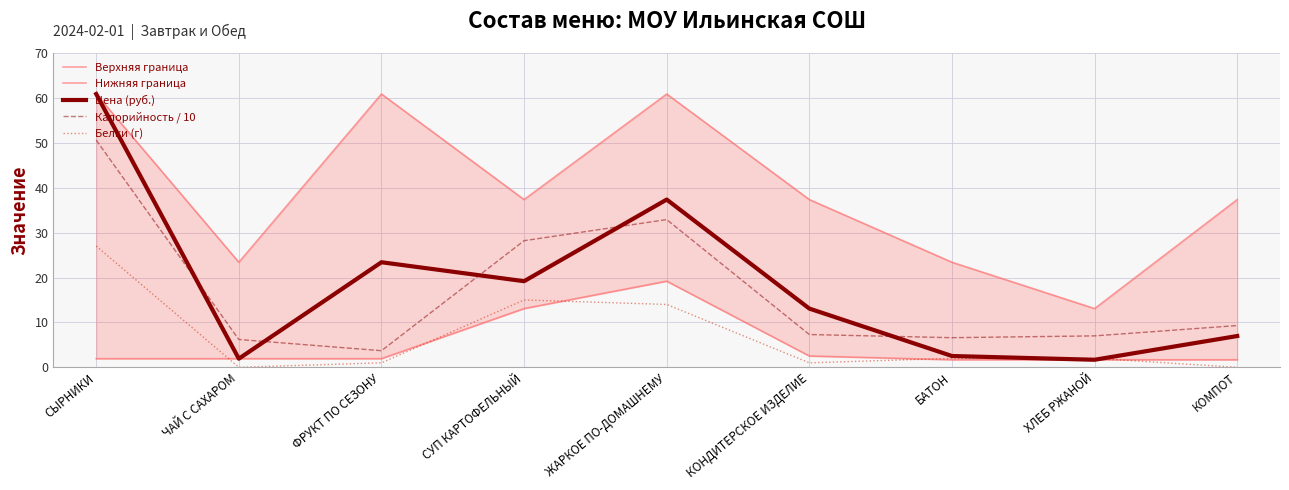

Reading right to left, list all the values displayed in this chart.

Верхняя граница: КОМПОТ=37.4	ХЛЕБ РЖАНОЙ=13.1	БАТОН=23.4	КОНДИТЕРСКОЕ ИЗДЕЛИЕ=37.4	ЖАРКОЕ ПО-ДОМАШНЕМУ=60.9	СУП КАРТОФЕЛЬНЫЙ=37.4	ФРУКТ ПО СЕЗОНУ=60.9	ЧАЙ С САХАРОМ=23.4	СЫРНИКИ=60.9
Нижняя граница: КОМПОТ=1.7	ХЛЕБ РЖАНОЙ=1.7	БАТОН=1.7	КОНДИТЕРСКОЕ ИЗДЕЛИЕ=2.5	ЖАРКОЕ ПО-ДОМАШНЕМУ=19.2	СУП КАРТОФЕЛЬНЫЙ=13.1	ФРУКТ ПО СЕЗОНУ=1.9	ЧАЙ С САХАРОМ=1.9	СЫРНИКИ=1.9
Цена (руб.): КОМПОТ=7.0	ХЛЕБ РЖАНОЙ=1.7	БАТОН=2.5	КОНДИТЕРСКОЕ ИЗДЕЛИЕ=13.1	ЖАРКОЕ ПО-ДОМАШНЕМУ=37.4	СУП КАРТОФЕЛЬНЫЙ=19.2	ФРУКТ ПО СЕЗОНУ=23.4	ЧАЙ С САХАРОМ=1.9	СЫРНИКИ=60.9
Калорийность / 10: КОМПОТ=9.3	ХЛЕБ РЖАНОЙ=7.0	БАТОН=6.6	КОНДИТЕРСКОЕ ИЗДЕЛИЕ=7.3	ЖАРКОЕ ПО-ДОМАШНЕМУ=32.9	СУП КАРТОФЕЛЬНЫЙ=28.2	ФРУКТ ПО СЕЗОНУ=3.7	ЧАЙ С САХАРОМ=6.2	СЫРНИКИ=50.6
Белки (г): КОМПОТ=0.0	ХЛЕБ РЖАНОЙ=2.0	БАТОН=2.0	КОНДИТЕРСКОЕ ИЗДЕЛИЕ=1.0	ЖАРКОЕ ПО-ДОМАШНЕМУ=14.0	СУП КАРТОФЕЛЬНЫЙ=15.0	ФРУКТ ПО СЕЗОНУ=1.0	ЧАЙ С САХАРОМ=0.0	СЫРНИКИ=27.0